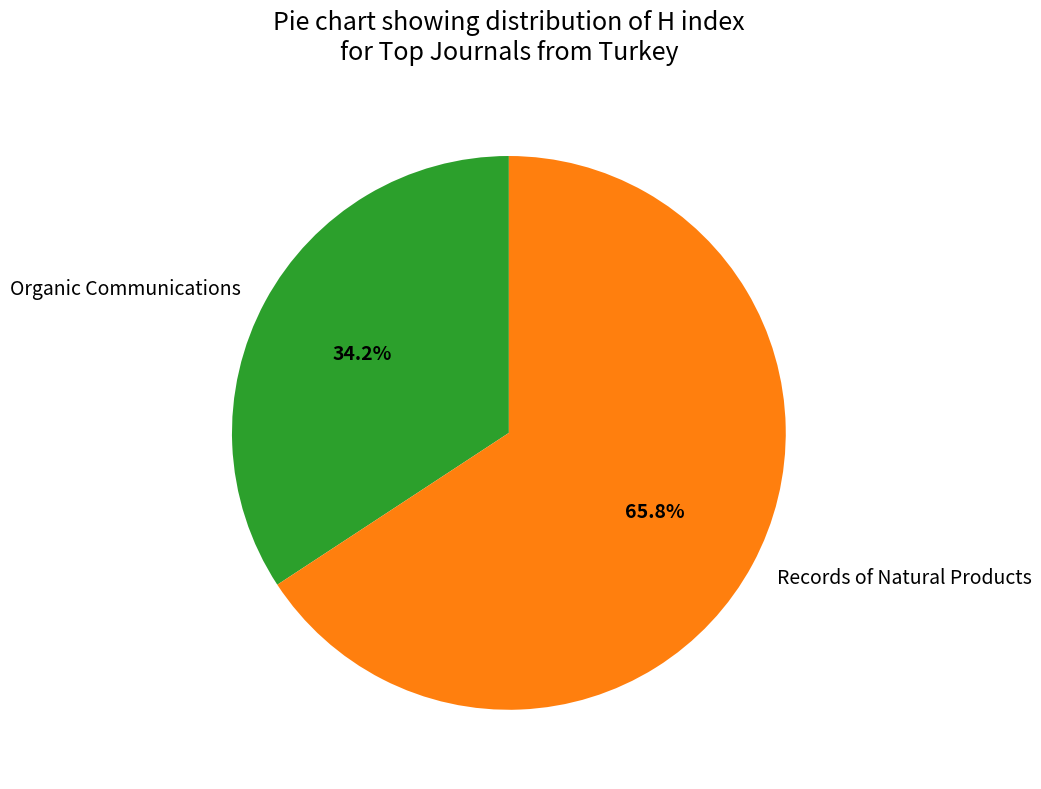

Approximately how many times larger is the value at Organic Communications compared to Records of Natural Products?

0.5